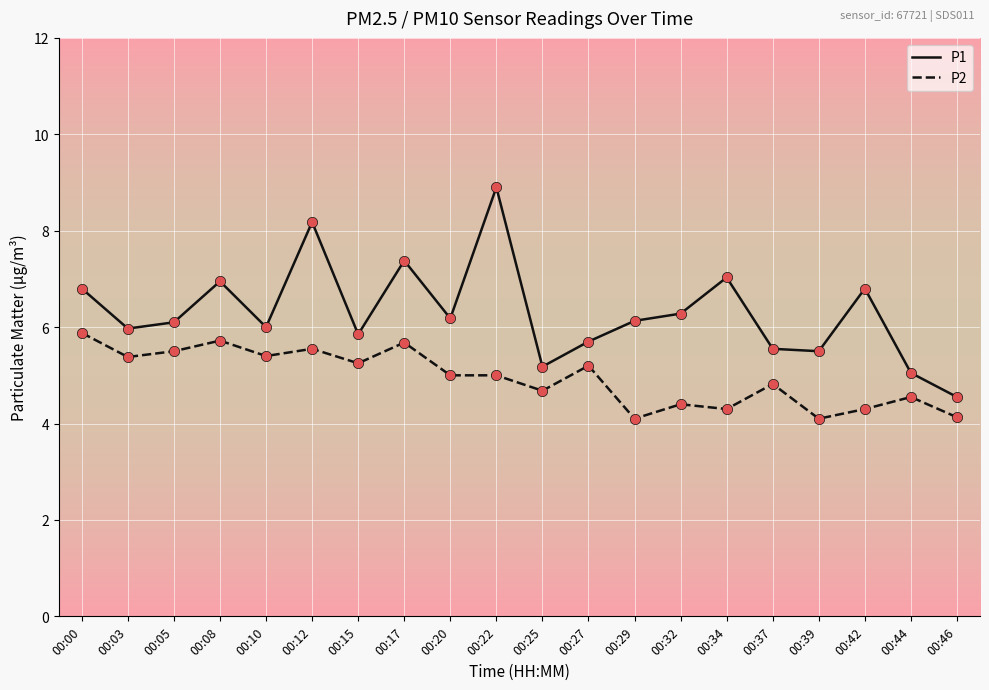

What is the total value across all series at 00:20?

11.2